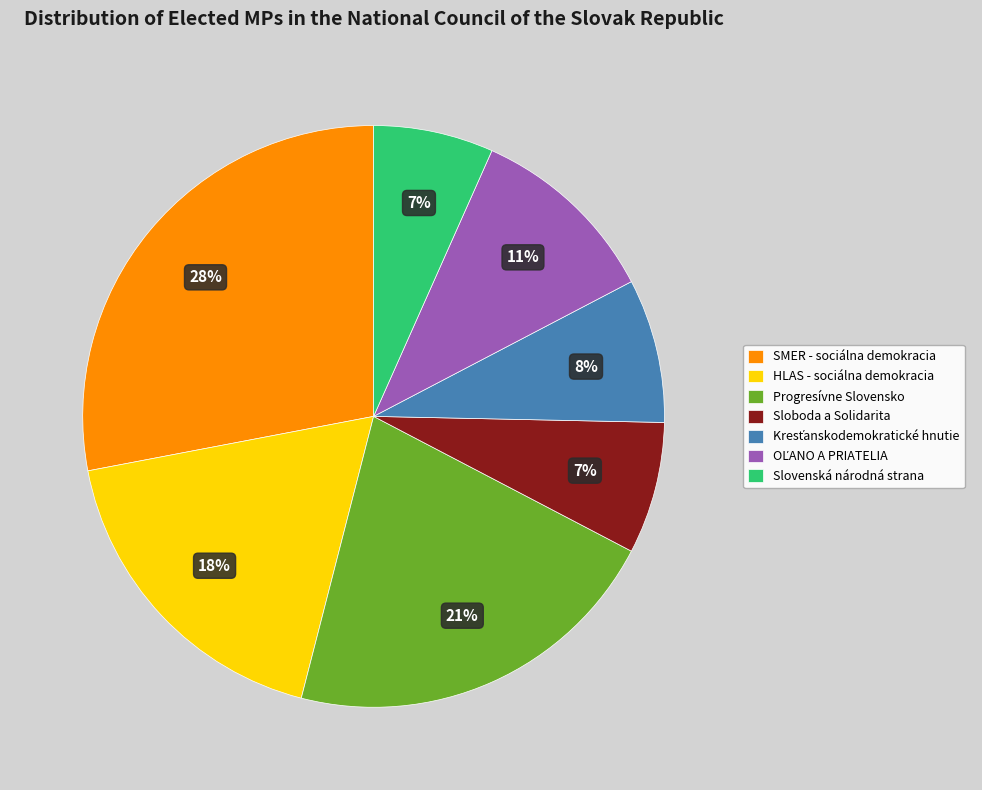

How many slices are in this pie chart?

7